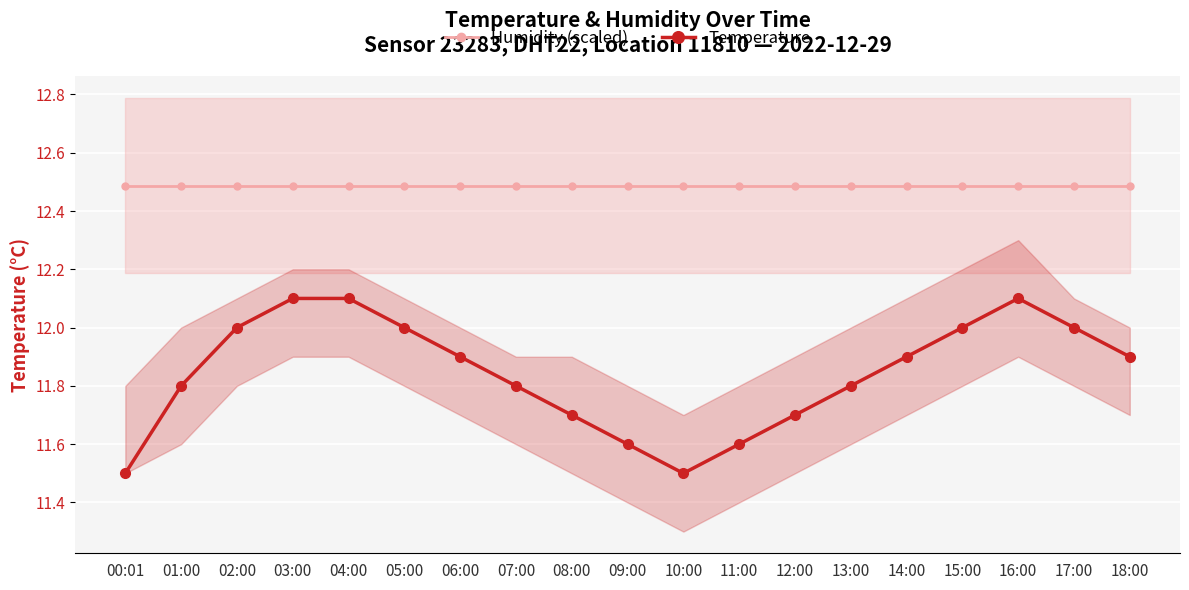

What is the label of the 8th point from the right?

11:00